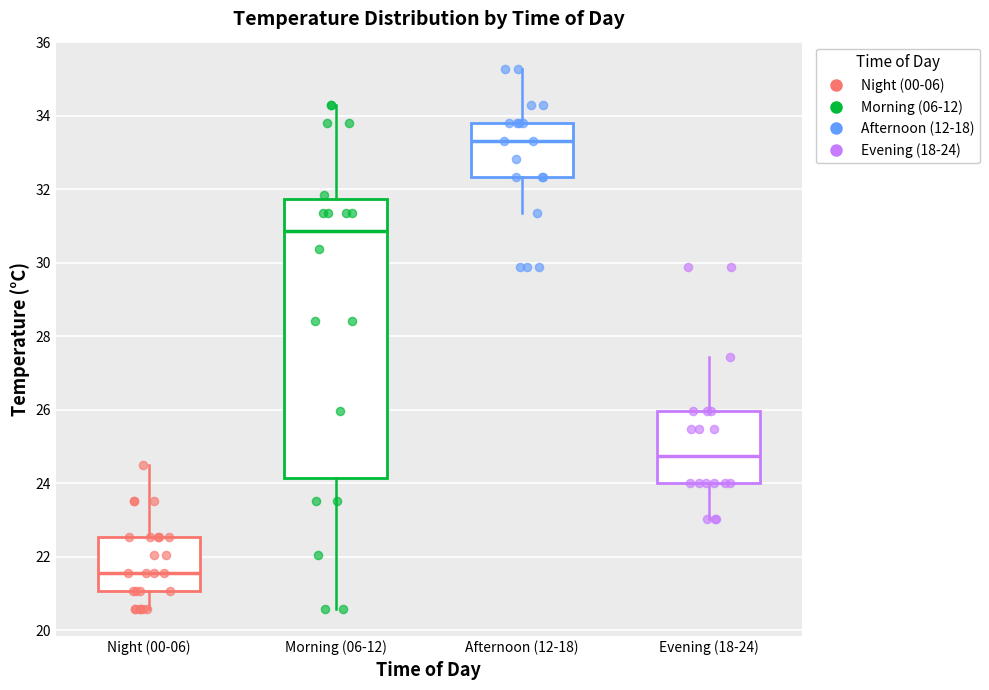

Reading left to right, read every box against the y-axis: the position of its median line, the range the box covers, and the ends of its whiskers. The values are not printed on the chart, so give them approximately, as read against the axis.

Night (00-06): median 21.6, box 21.0 to 22.6, whiskers 20.6 to 24.6
Morning (06-12): median 30.8, box 24.2 to 31.8, whiskers 20.6 to 34.4
Afternoon (12-18): median 33.4, box 32.4 to 33.8, whiskers 31.4 to 35.2
Evening (18-24): median 24.8, box 24.0 to 26.0, whiskers 23.0 to 27.4